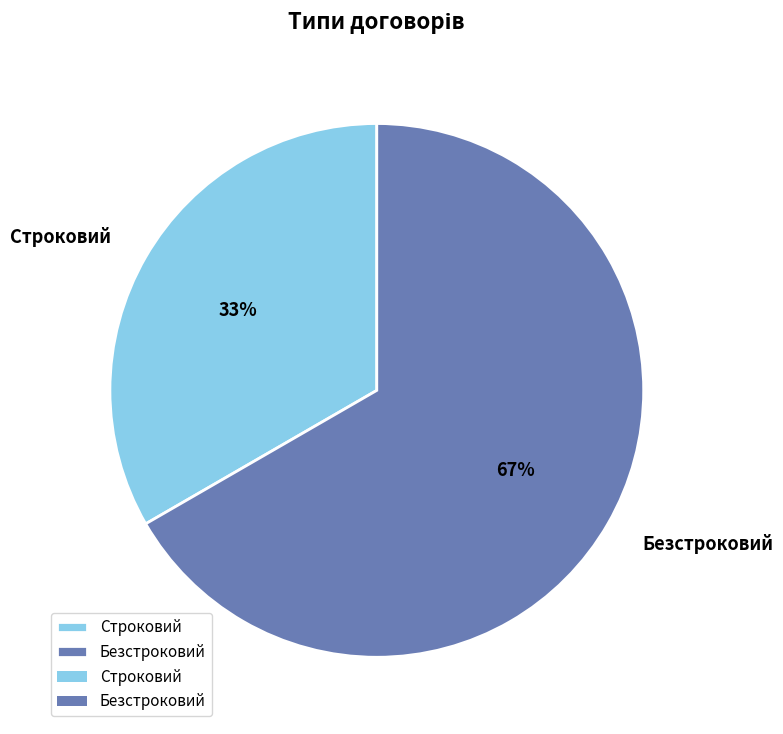

To the nearest percent, what percentage of the pie is Строковий?

33%